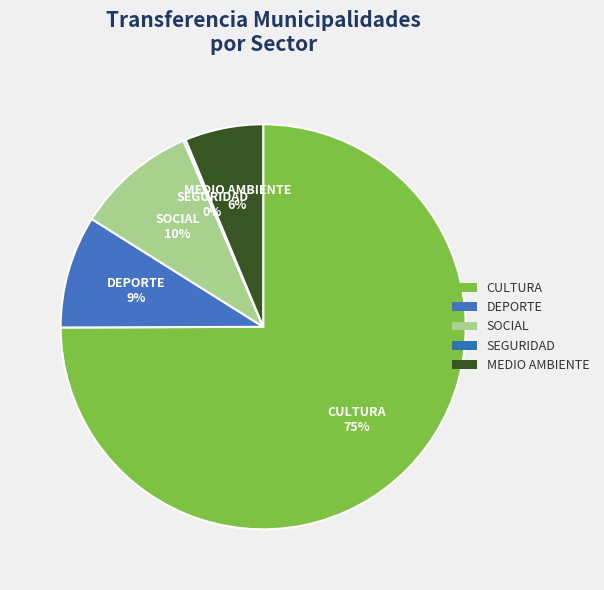

Between DEPORTE and CULTURA, which is larger?

CULTURA